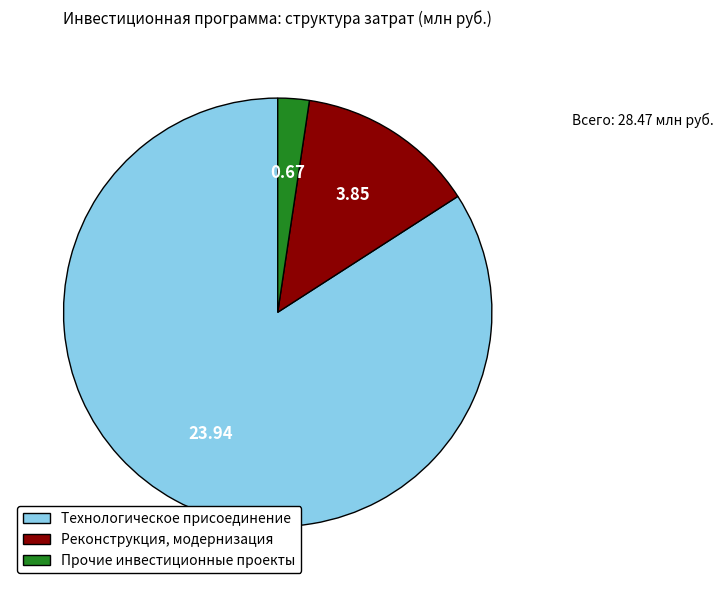

Does Реконструкция, модернизация represent more than half of the total?

No